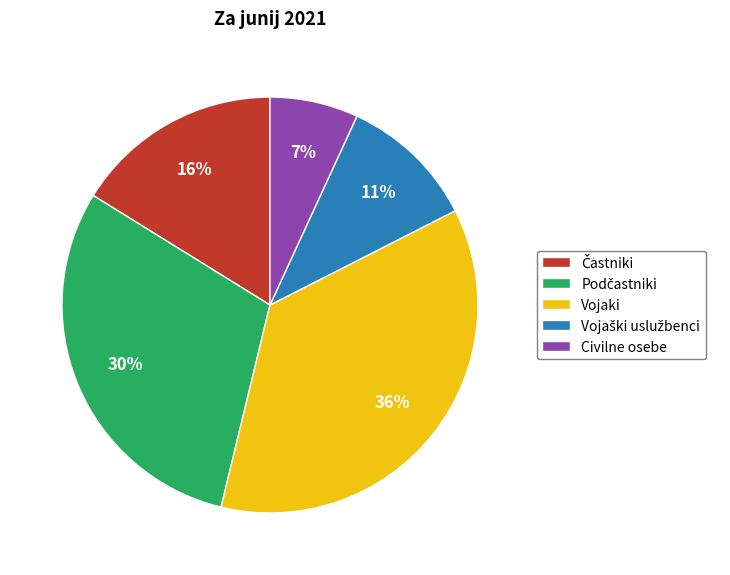

To the nearest percent, what is the difference between the largest and smallest slice percentages?

29%